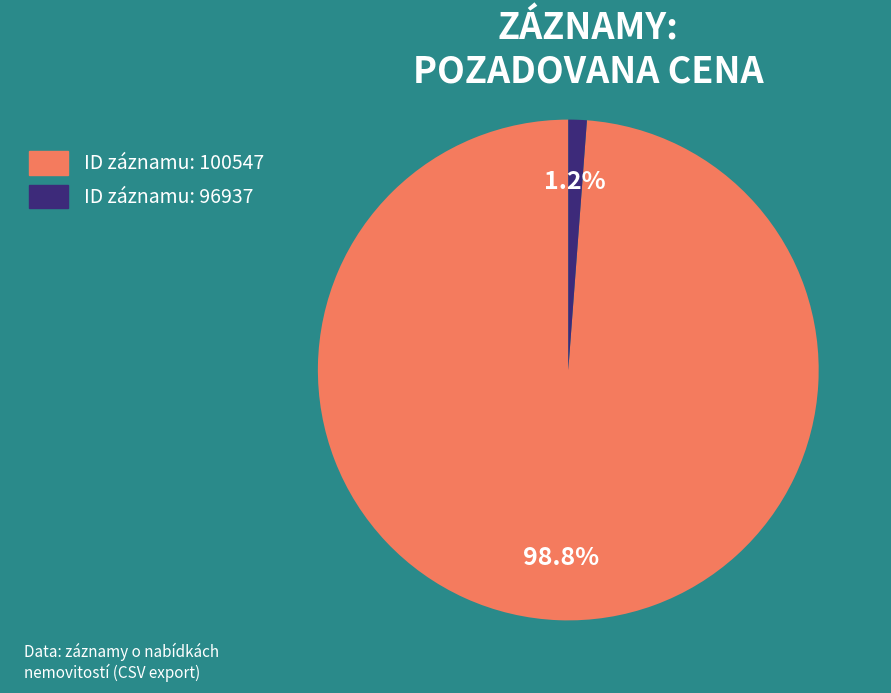

How many segments does this pie chart have?

2